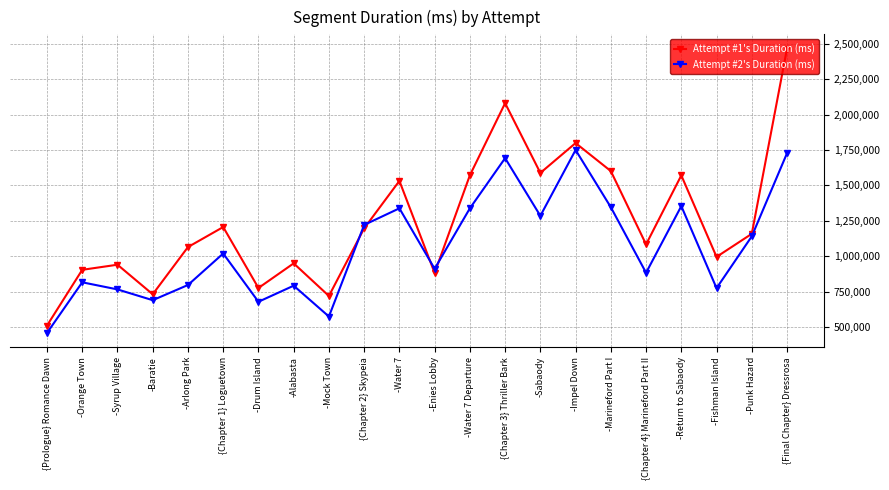

How many data points does each series have?

22